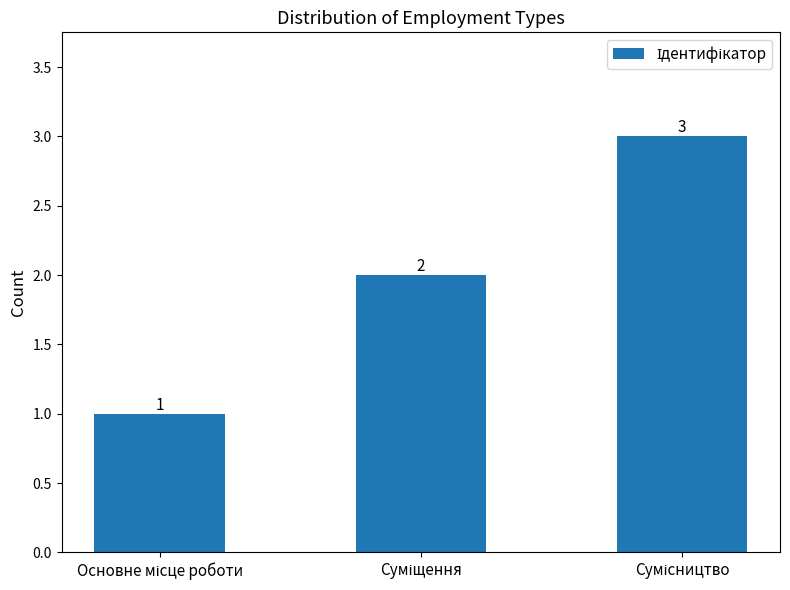

What is the sum of all values?

6